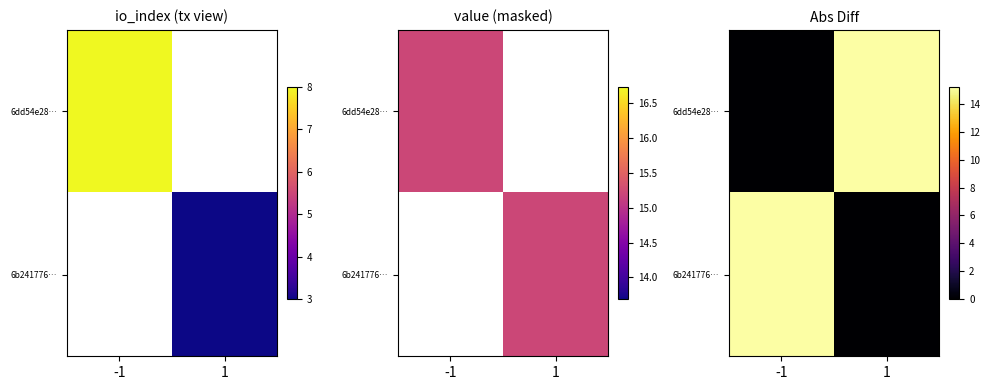

At 1, list the series in order from smallest to largest.

6b241776…, 6dd54e28…